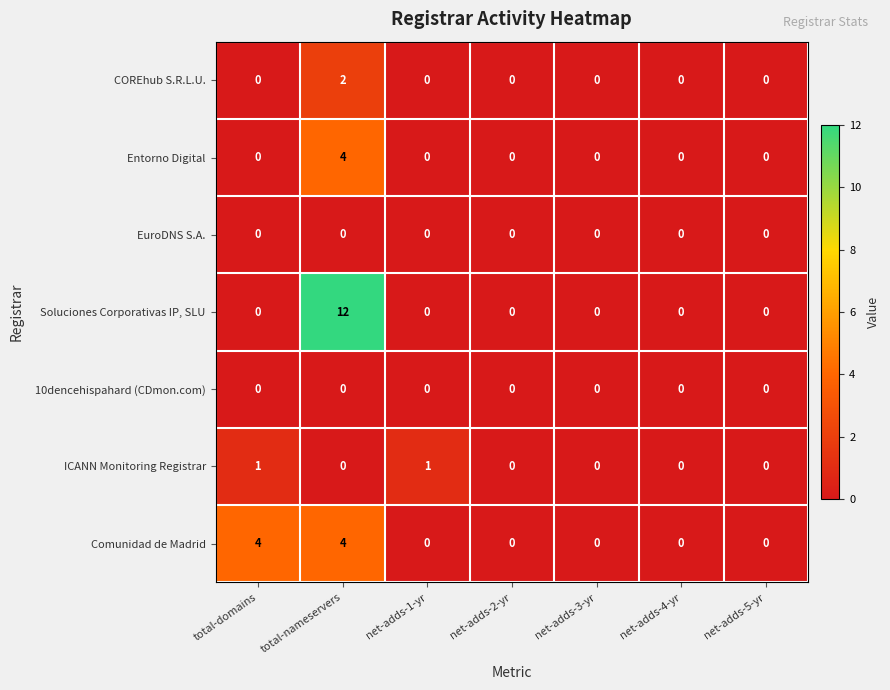

Count the COREhub S.R.L.U. values in the range 0 to 1.

6